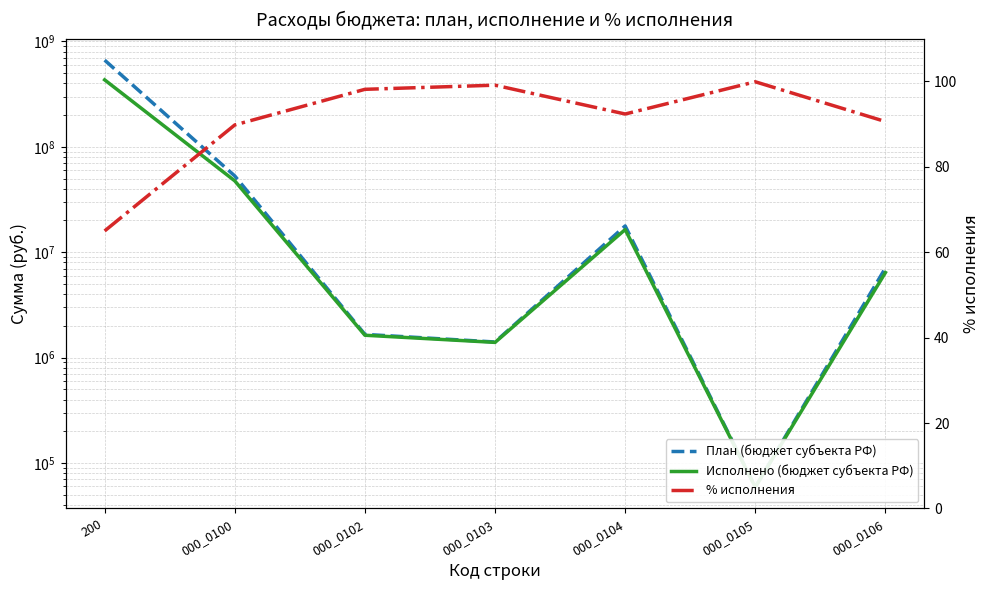

What is the difference between the Исполнено (бюджет субъекта РФ) values at 000_0102 and 000_0103?

235869.9